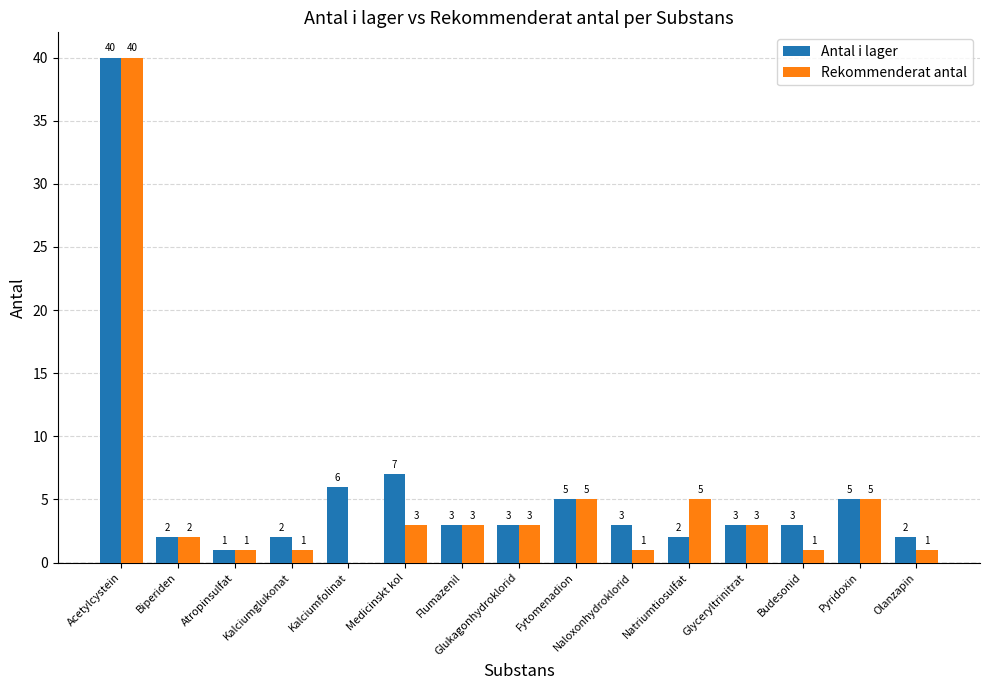

What is the average value of the Rekommenderat antal series?

5